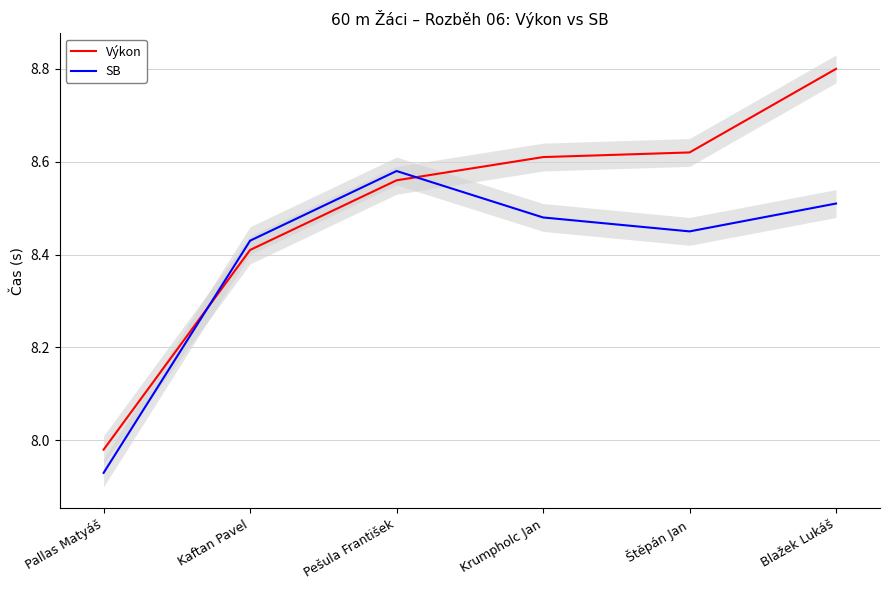

What is the difference between the maximum and minimum values in the Výkon series?

0.8